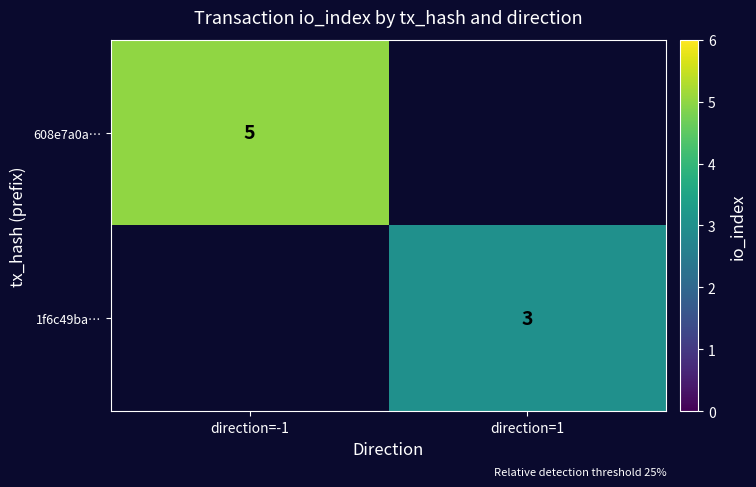

The value of 1f6c49ba… at direction=1 is 5. True or false?

False